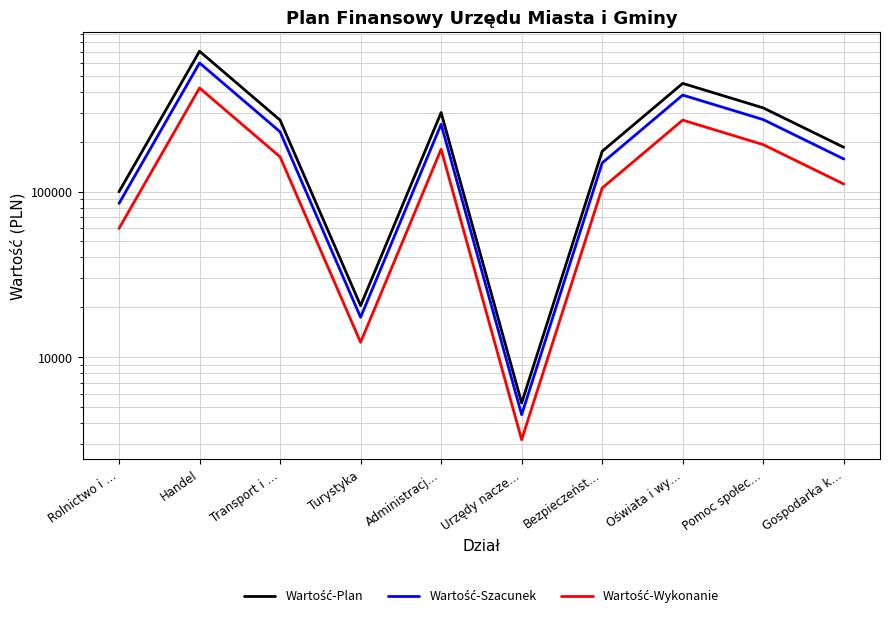

Reading left to right, list all the values displayed in this chart.

Wartość-Plan: Rolnictwo i …=99698.0	Handel=703517.0	Transport i …=270000.0	Turystyka=20462.0	Administracj…=299839.0	Urzędy nacze…=5283.0	Bezpieczeńst…=175000.0	Oświata i wy…=450000.0	Pomoc społec…=320000.0	Gospodarka k…=185000.0
Wartość-Szacunek: Rolnictwo i …=84743.3	Handel=597989.4	Transport i …=229500.0	Turystyka=17392.7	Administracj…=254863.1	Urzędy nacze…=4490.6	Bezpieczeńst…=148750.0	Oświata i wy…=382500.0	Pomoc społec…=272000.0	Gospodarka k…=157250.0
Wartość-Wykonanie: Rolnictwo i …=59818.8	Handel=422110.2	Transport i …=162000.0	Turystyka=12277.2	Administracj…=179903.4	Urzędy nacze…=3169.8	Bezpieczeńst…=105000.0	Oświata i wy…=270000.0	Pomoc społec…=192000.0	Gospodarka k…=111000.0